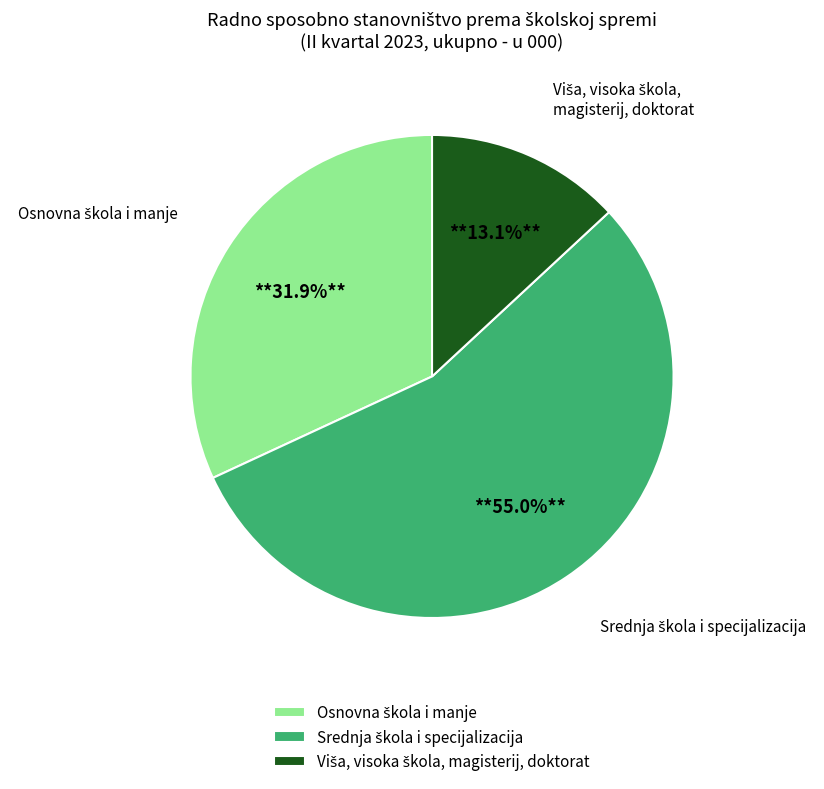

How many slices are in this pie chart?

3